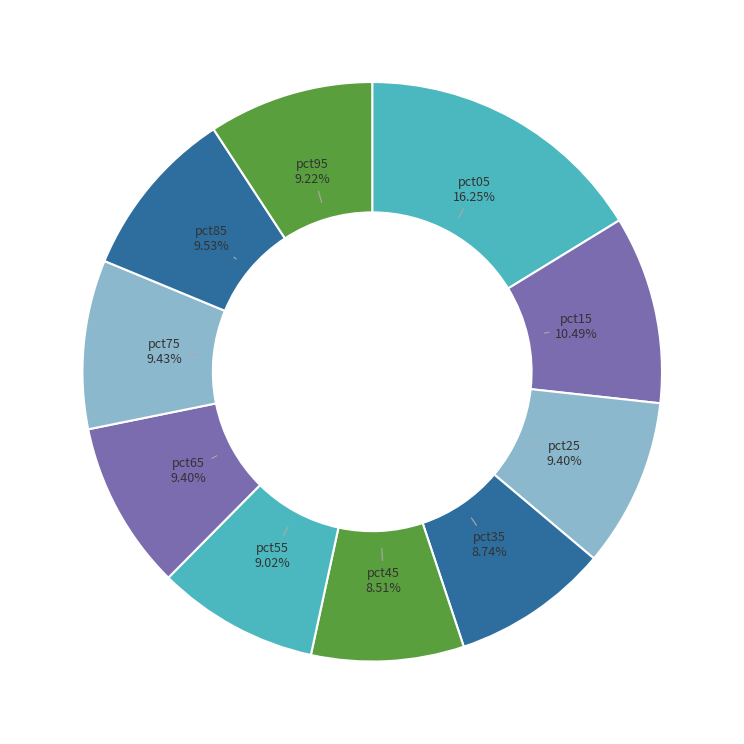

How many segments does this pie chart have?

10